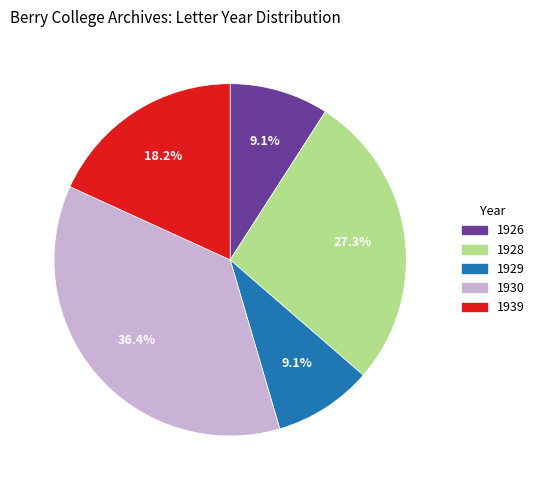

Between 1928 and 1939, which is larger?

1928